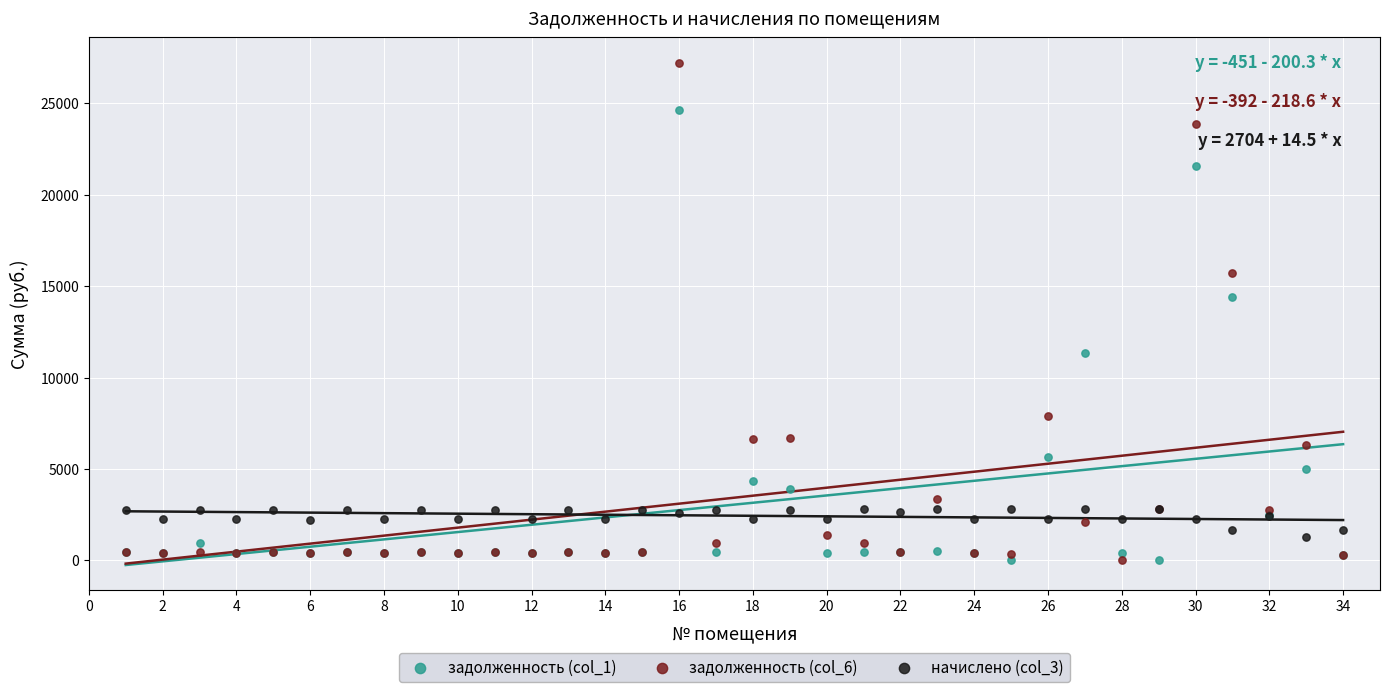

Which series reaches the maximum Y coordinate?

задолженность (col_6)